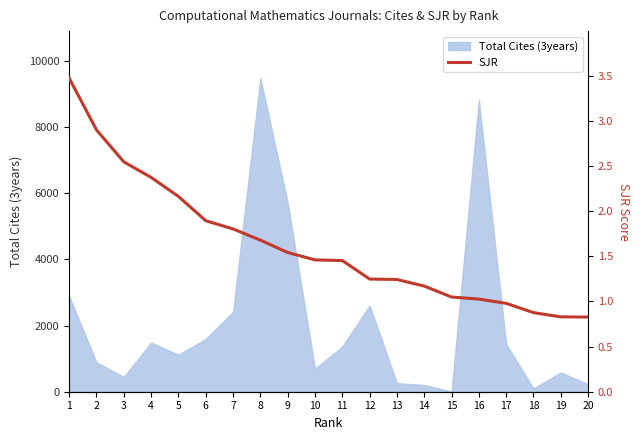

The value of Total Cites (3years) at 9 is 3309. True or false?

False